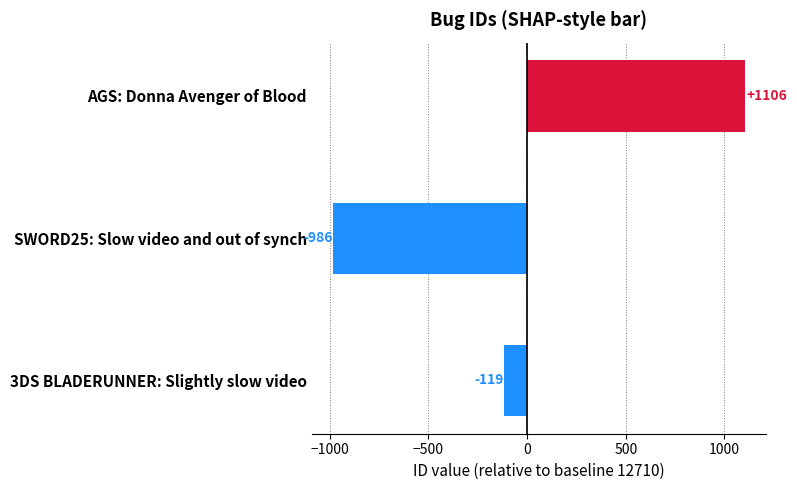

What is the change in value from AGS: Donna Avenger of Blood to 3DS BLADERUNNER: Slightly slow video?

-1225